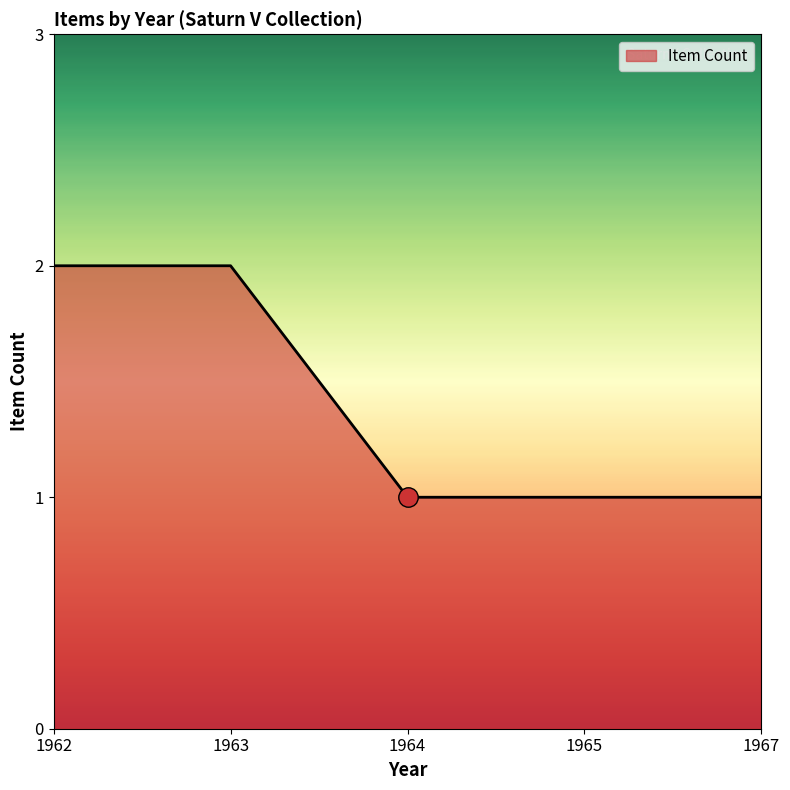

What is the sum of all values?

7